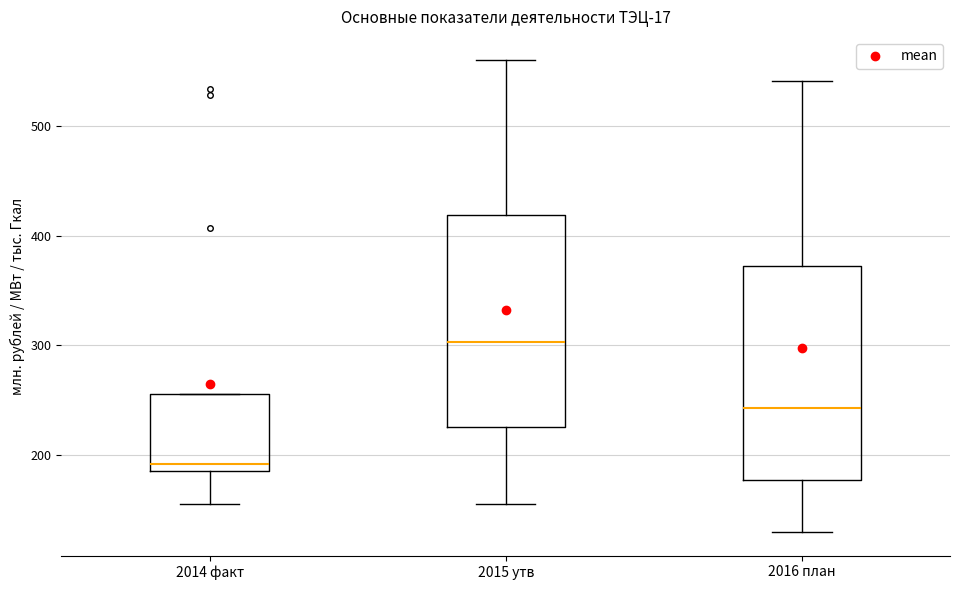

Reading left to right, read every box against the y-axis: the position of its median line, the range the box covers, and the ends of its whiskers. The values are not printed on the chart, so give them approximately, as read against the axis.

2014 факт: median 190 (just above the box's lower edge), box 190 to 260, whiskers 150 to 260
2015 утв: median 300, box 230 to 420, whiskers 160 to 560
2016 план: median 240, box 180 to 370, whiskers 130 to 540